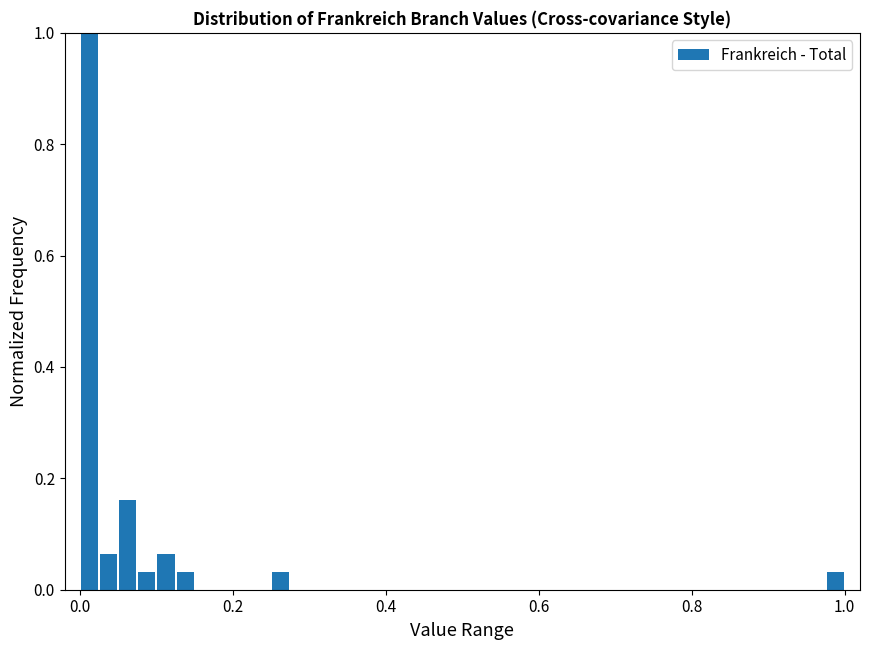

Read against the x-axis, roughly where is the centre of the tallest bar?

0.02